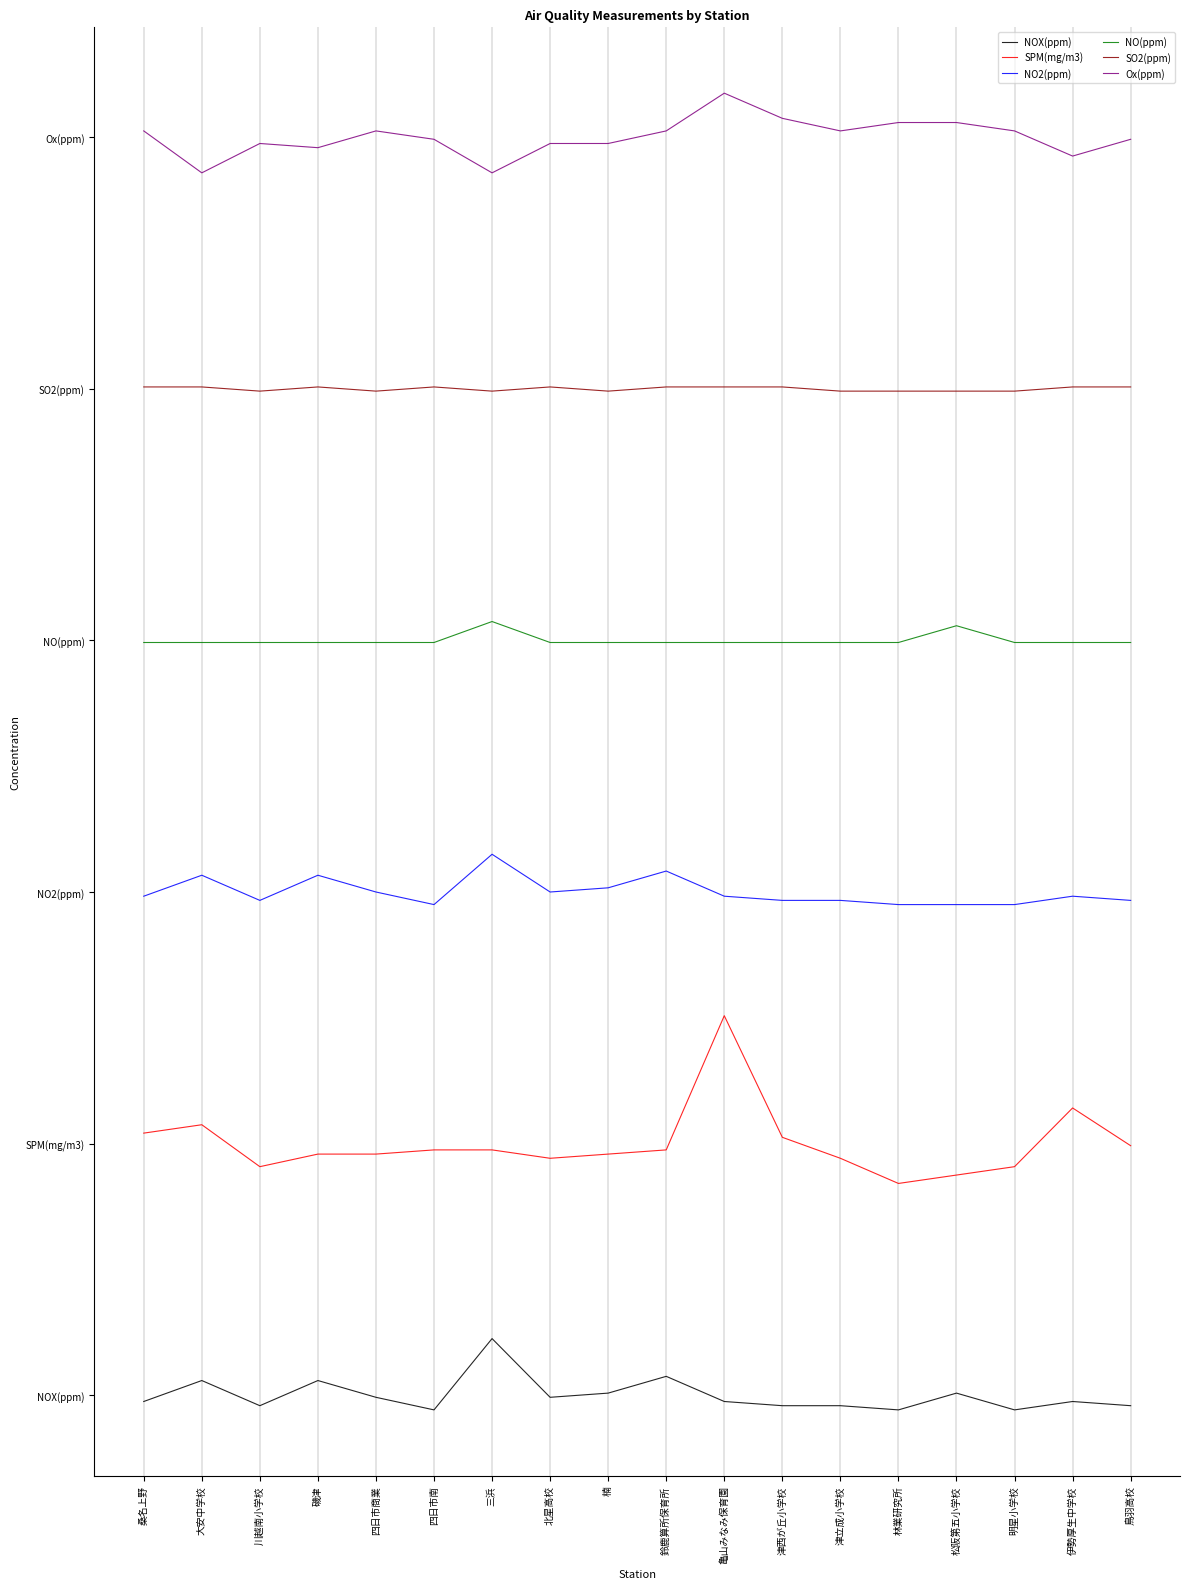

What are all the series names shown in the legend?

NOX(ppm), SPM(mg/m3), NO2(ppm), NO(ppm), SO2(ppm), Ox(ppm)